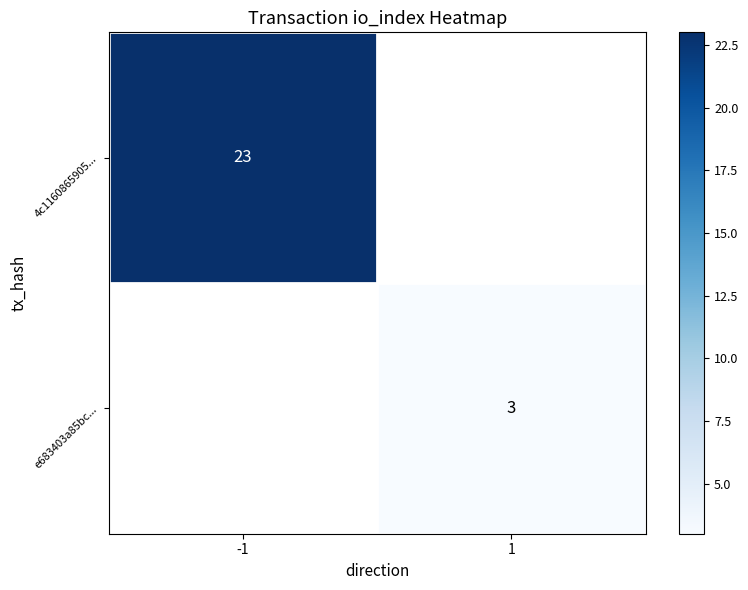

True or false: 4c1160865905... has a value of 23 at -1.

True